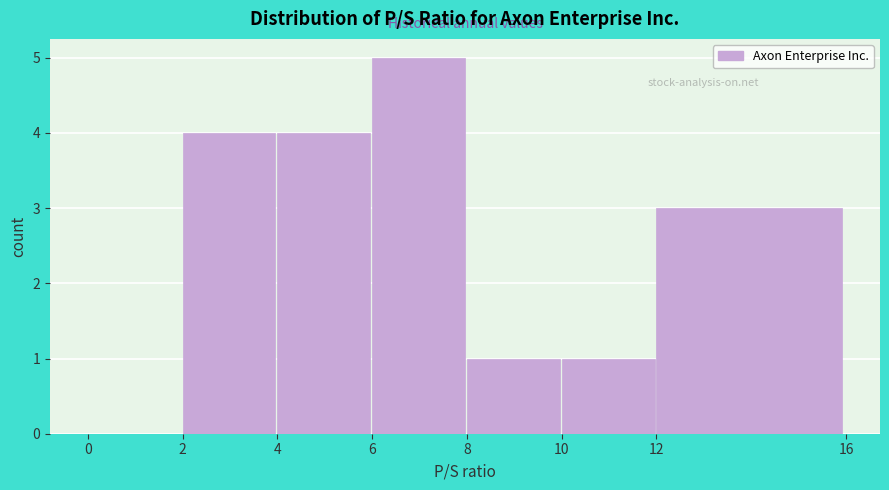

What is the height of the bar covering 2 to 4 on the x-axis? The values are not printed on the chart, so give them approximately, as read against the axis.

4